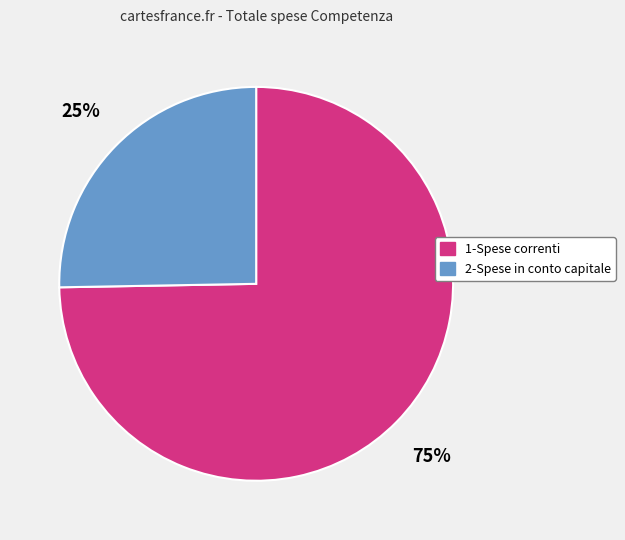

Does 2-Spese in conto capitale represent more than half of the total?

No